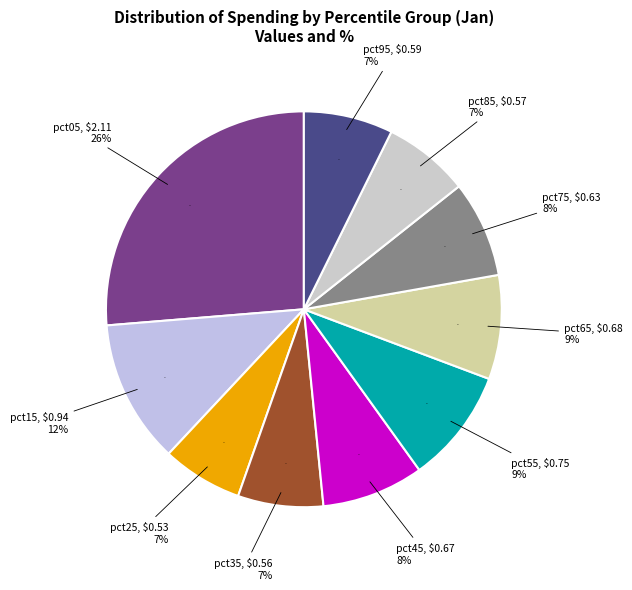

Which category has the smallest portion of the pie?

pct25